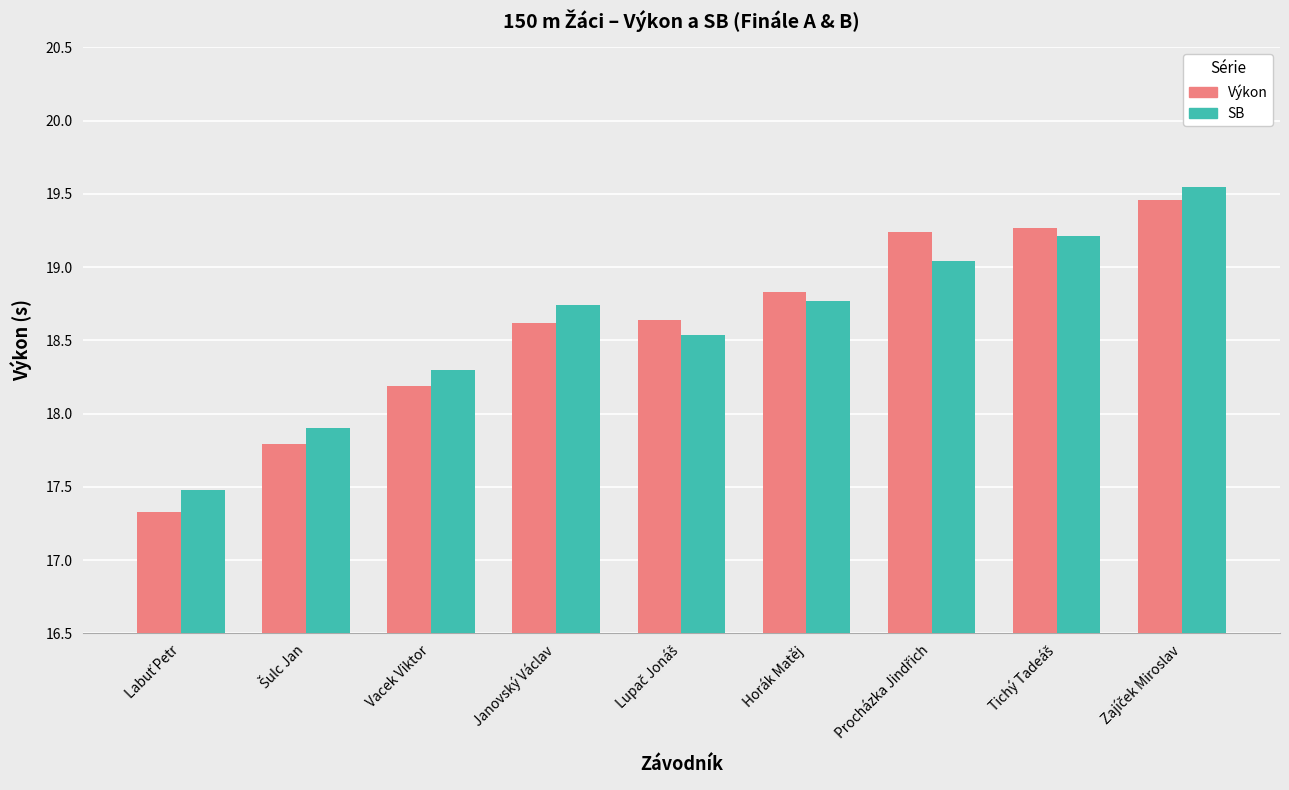

Is it true that SB equals 18.7 at Janovský Václav?

True